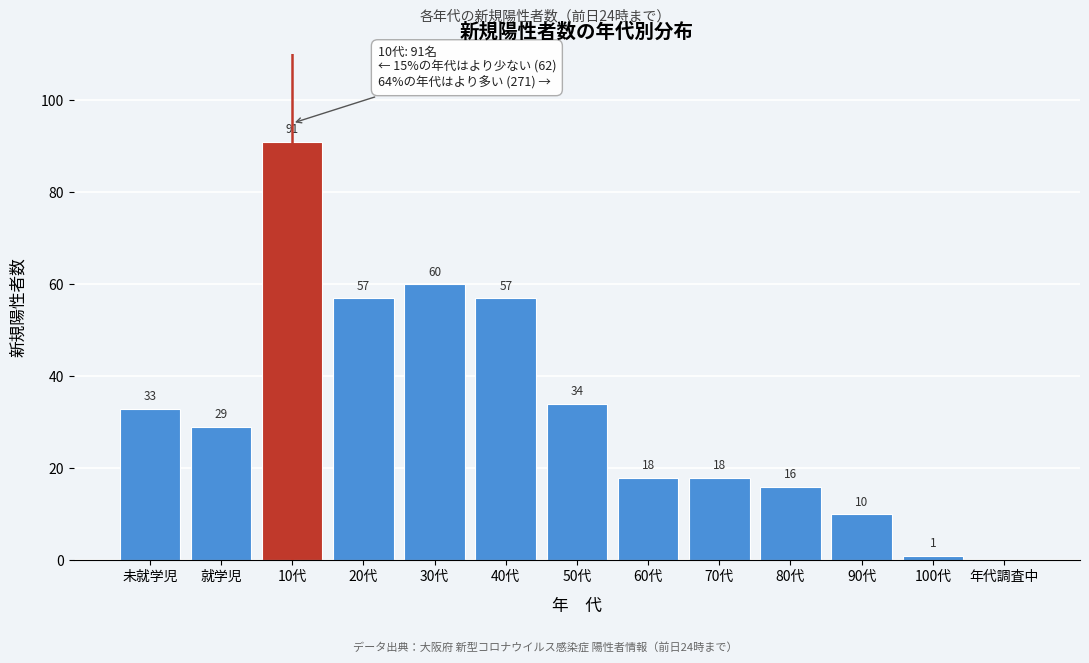

Reading left to right, extract all data points from this chart.

未就学児=33	就学児=29	10代=91	20代=57	30代=60	40代=57	50代=34	60代=18	70代=18	80代=16	90代=10	100代=1	年代調査中=0